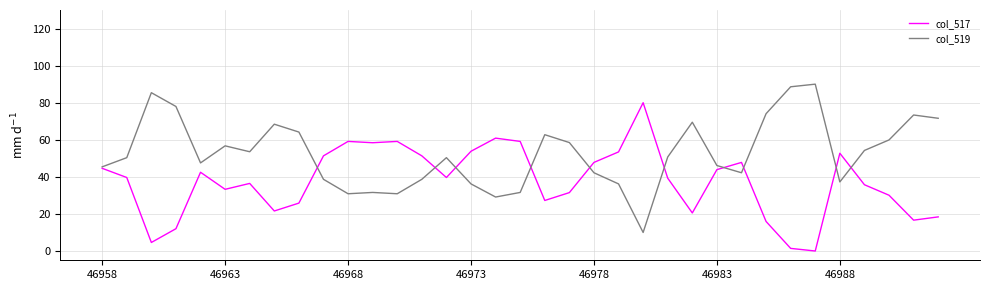

How many lines are shown in the chart?

2